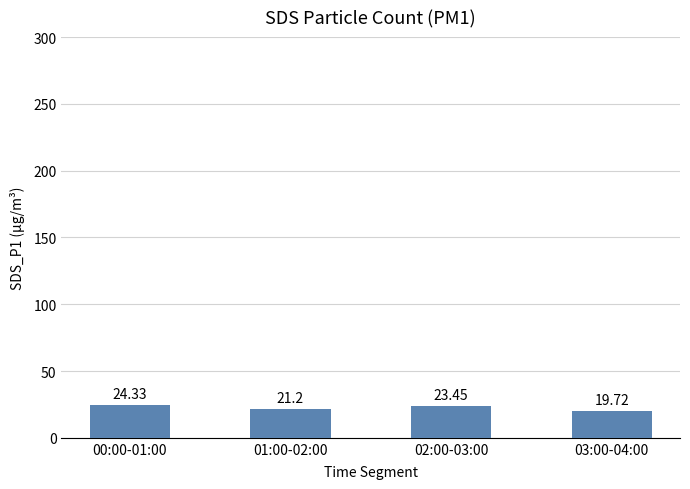

What position from the left is 03:00-04:00?

4